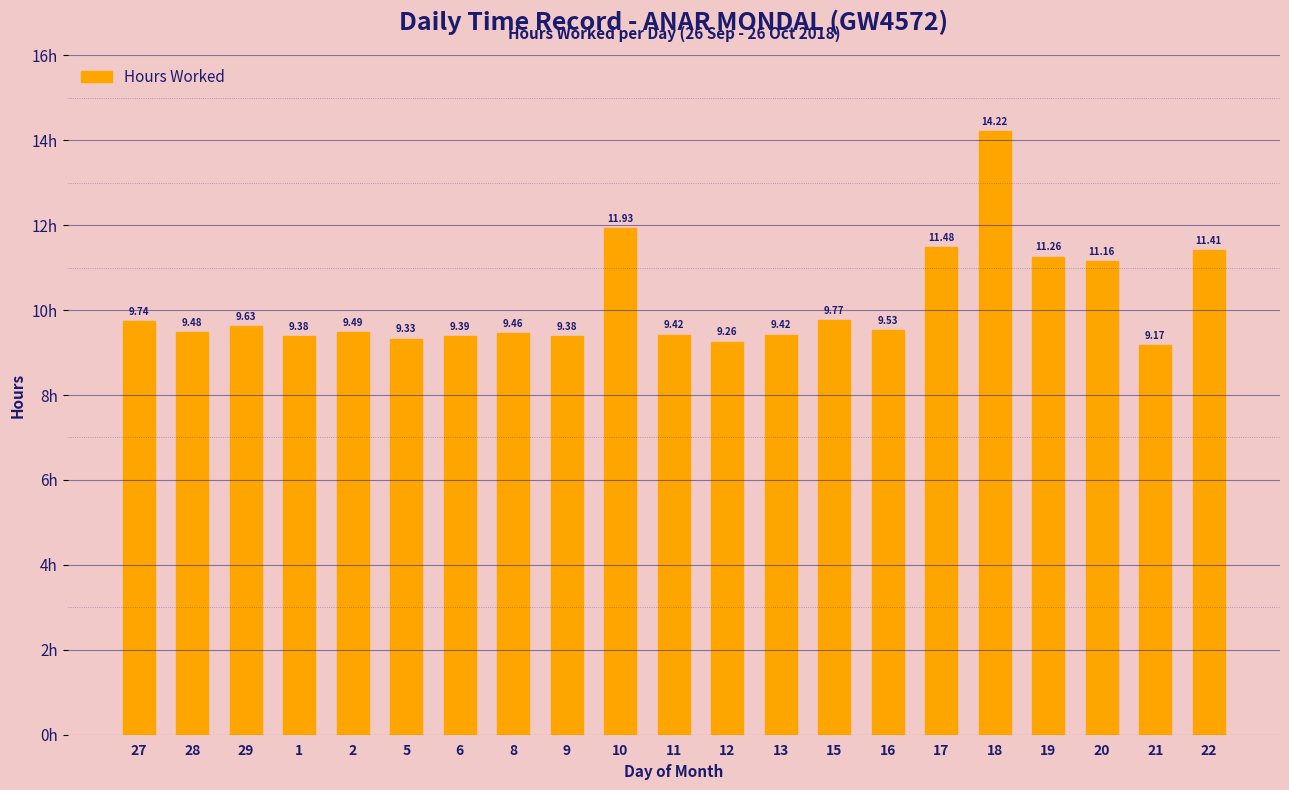

What is the difference between the second highest and minimum values?

2.8